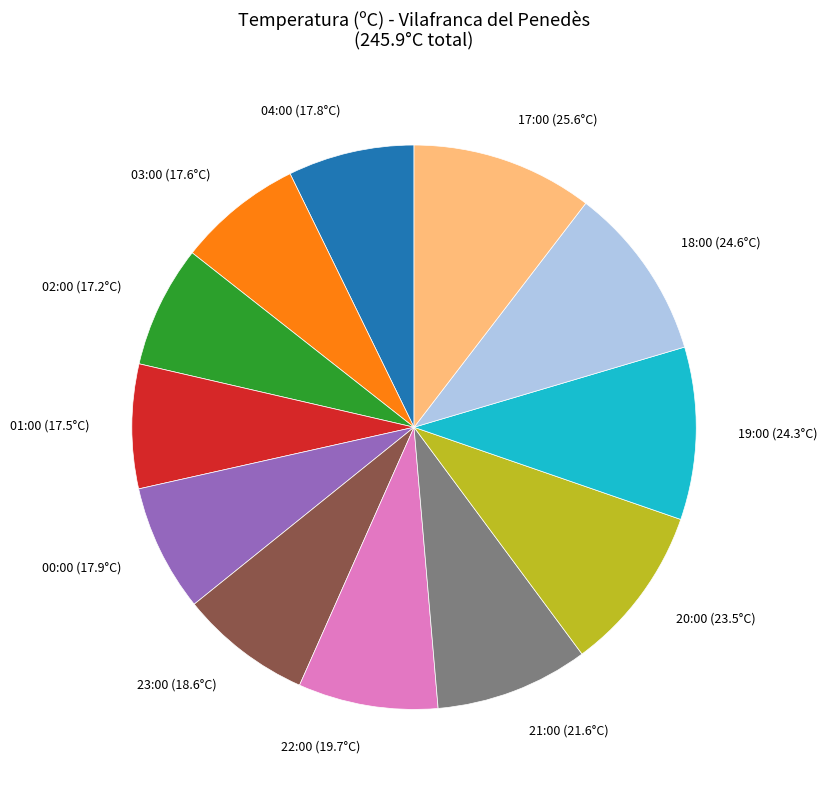

Is there a majority slice in this chart?

No